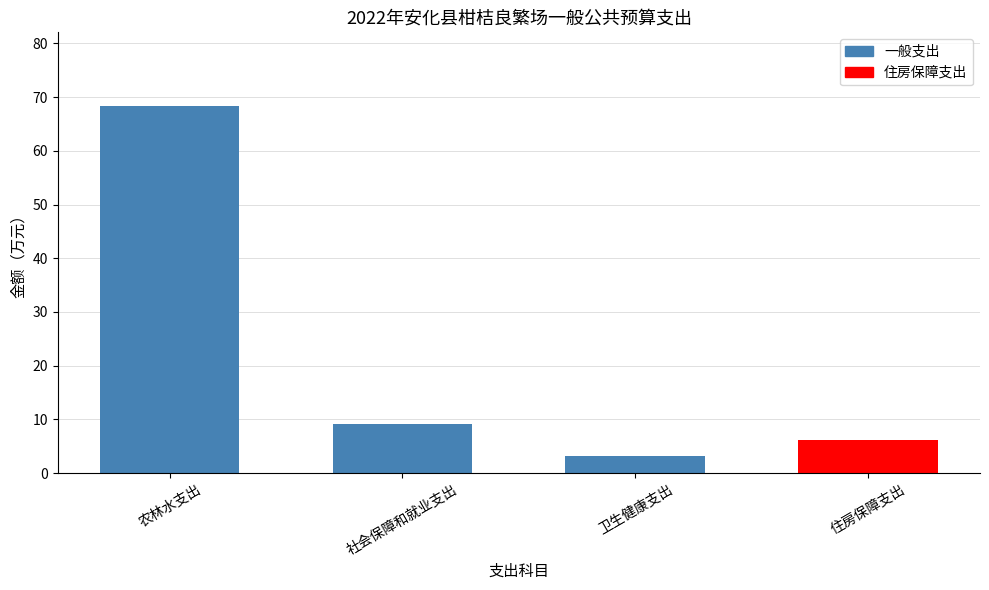

How many data points are less than 9?

2